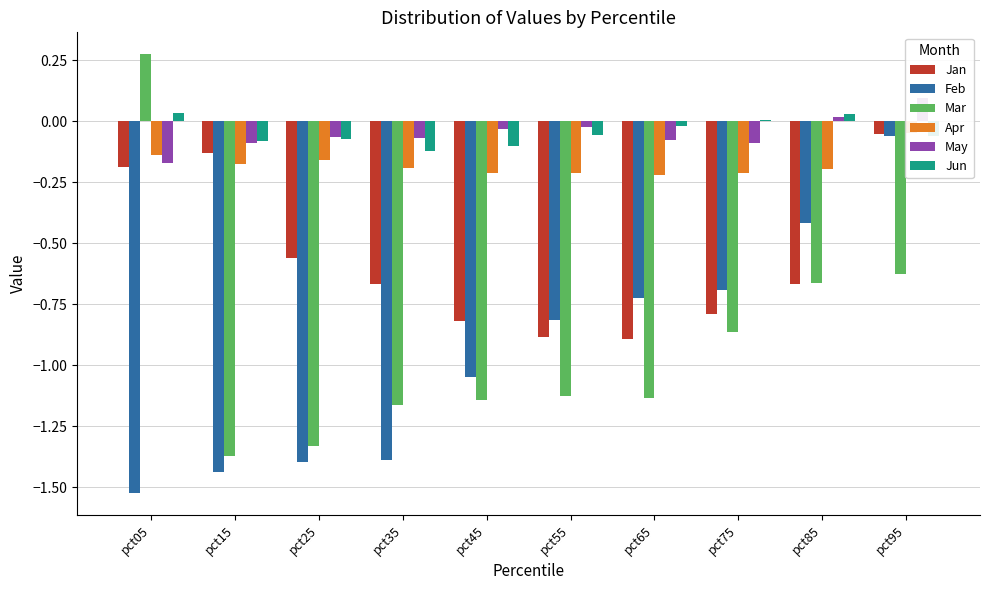

At which label is Jun closest to 0?

pct75